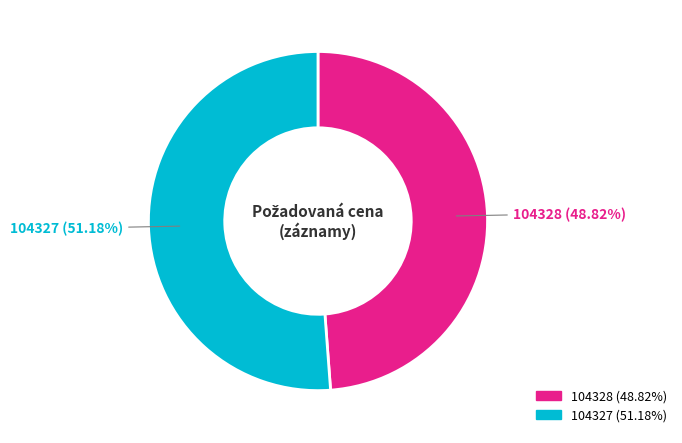

What is the largest slice in the pie chart?

104327